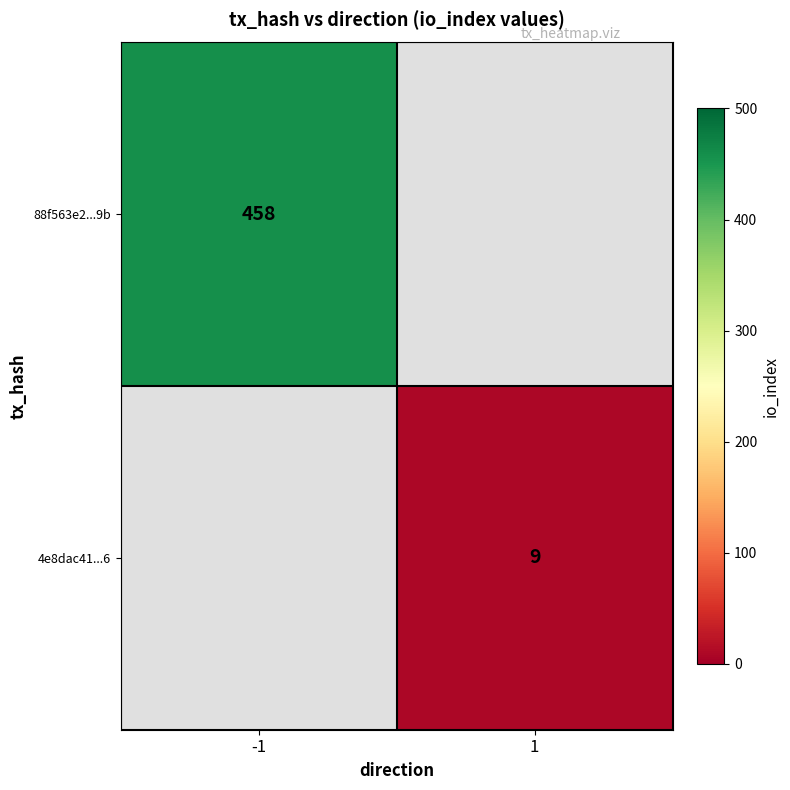

Is it true that 88f563e2...9b equals 260 at -1?

False